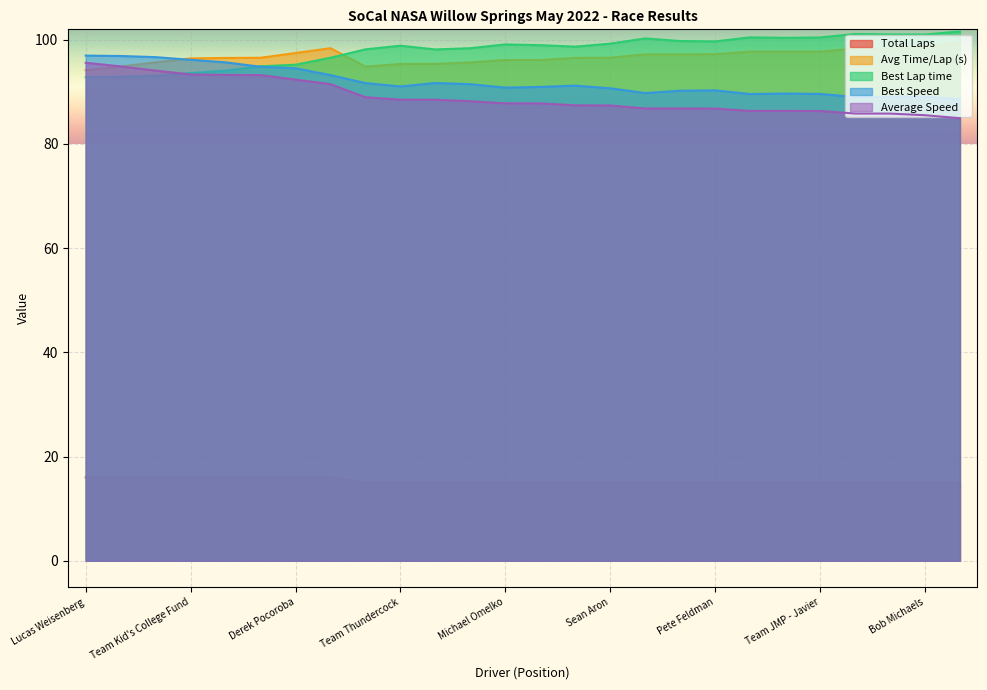

Reading right to left, transcribe all the data shown in this chart.

Total Laps: 15.0	15.0	15.0	15.0	15.0	15.0	15.0	15.0	15.0	15.0	15.0	15.0	15.0	15.0	15.0	15.0	15.0	15.0	16.0	16.0	16.0	16.0	16.0	16.0	16.0	16.0
Total Time: 99.3	98.7	98.3	98.3	97.7	97.7	97.7	97.2	97.2	97.2	96.6	96.5	96.1	96.1	95.7	95.4	95.3	94.8	98.4	97.5	96.5	96.5	96.4	95.7	94.8	94.2
Best Lap time: 101.6	101.0	101.0	101.1	100.4	100.4	100.5	99.7	99.8	100.3	99.2	98.7	99.0	99.1	98.4	98.1	98.9	98.2	96.5	95.2	94.9	94.1	93.6	93.1	92.9	92.8
Best Speed: 88.6	89.1	89.1	89.0	89.6	89.7	89.6	90.3	90.2	89.8	90.7	91.2	90.9	90.8	91.5	91.7	91.0	91.7	93.2	94.5	94.8	95.7	96.2	96.7	96.9	97.0
Average Speed: 84.9	85.5	85.8	85.8	86.3	86.3	86.3	86.8	86.8	86.8	87.4	87.4	87.8	87.8	88.2	88.5	88.5	89.0	91.5	92.3	93.2	93.3	93.3	94.1	94.9	95.6